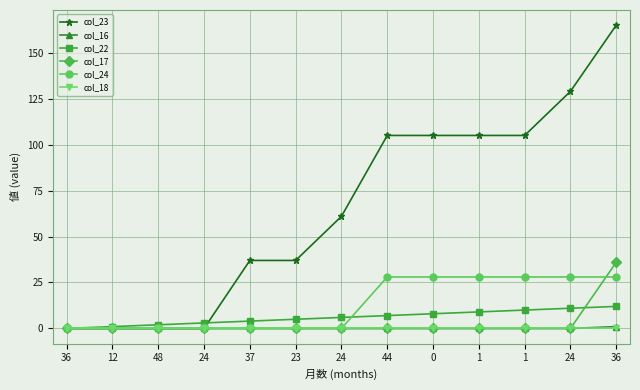

Reading right to left, what are all the values shown in this chart?

col_23: 36=165	24=129	1=105	1=105	0=105	44=105	24=61	23=37	37=37	24=0	48=0	12=0	36=0
col_16: 36=1	24=0	1=0	1=0	0=0	44=0	24=0	23=0	37=0	24=0	48=0	12=0	36=0
col_22: 36=12	24=11	1=10	1=9	0=8	44=7	24=6	23=5	37=4	24=3	48=2	12=1	36=0
col_17: 36=36	24=0	1=0	1=0	0=0	44=0	24=0	23=0	37=0	24=0	48=0	12=0	36=0
col_24: 36=28	24=28	1=28	1=28	0=28	44=28	24=0	23=0	37=0	24=0	48=0	12=0	36=0
col_18: 36=0	24=0	1=0	1=0	0=0	44=0	24=0	23=0	37=0	24=0	48=0	12=0	36=0